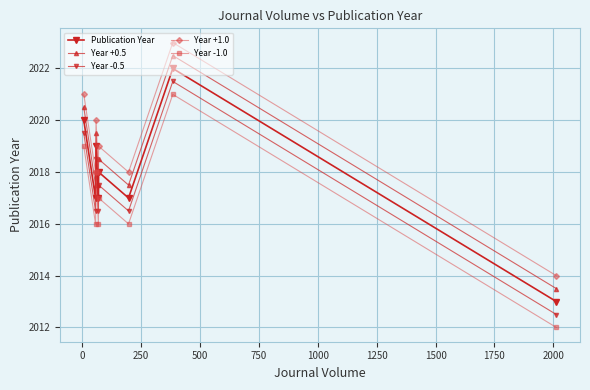

What is the maximum value for Year +0.5?

2022.5